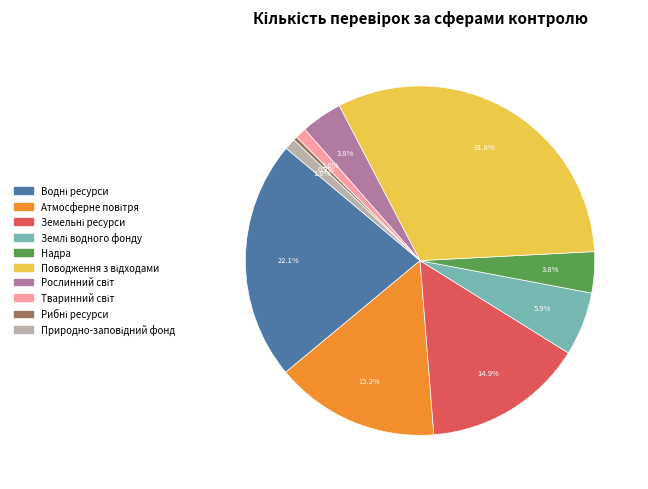

Does any single category account for the majority?

No